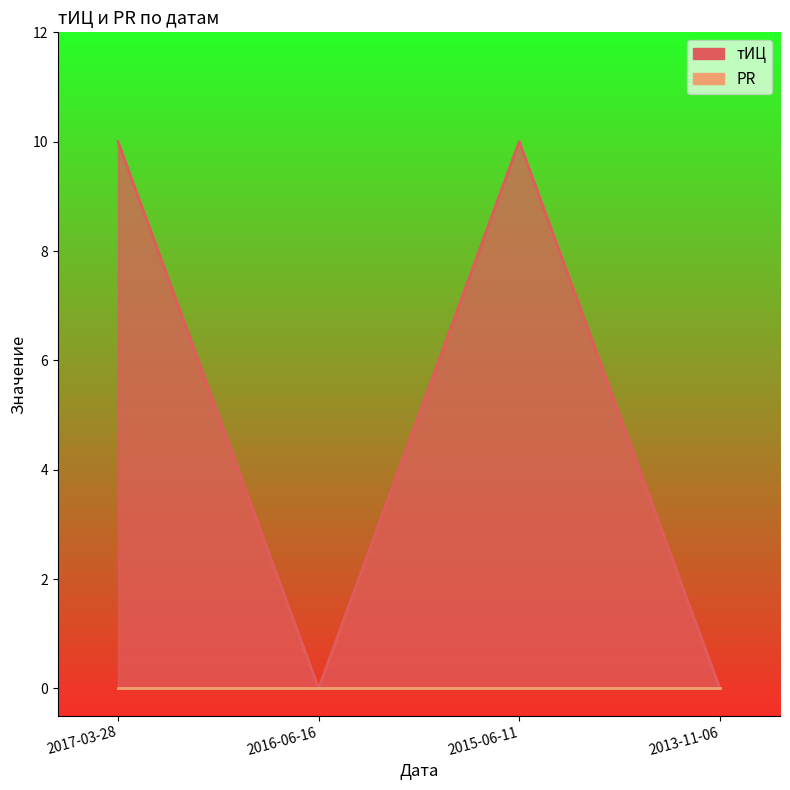

How many positive values are there?

2